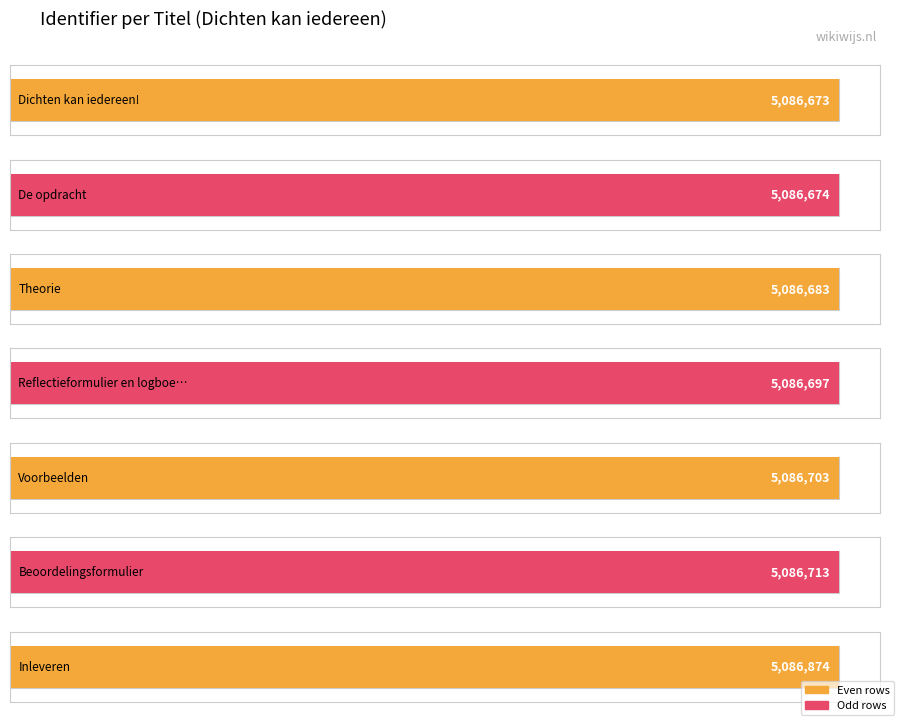

Where does the data first go above 5086697?

Voorbeelden